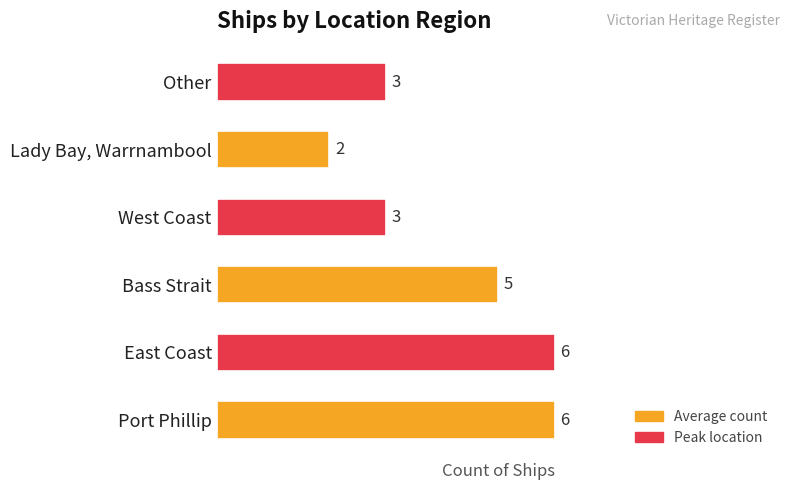

Count the number of categories in the chart.

6